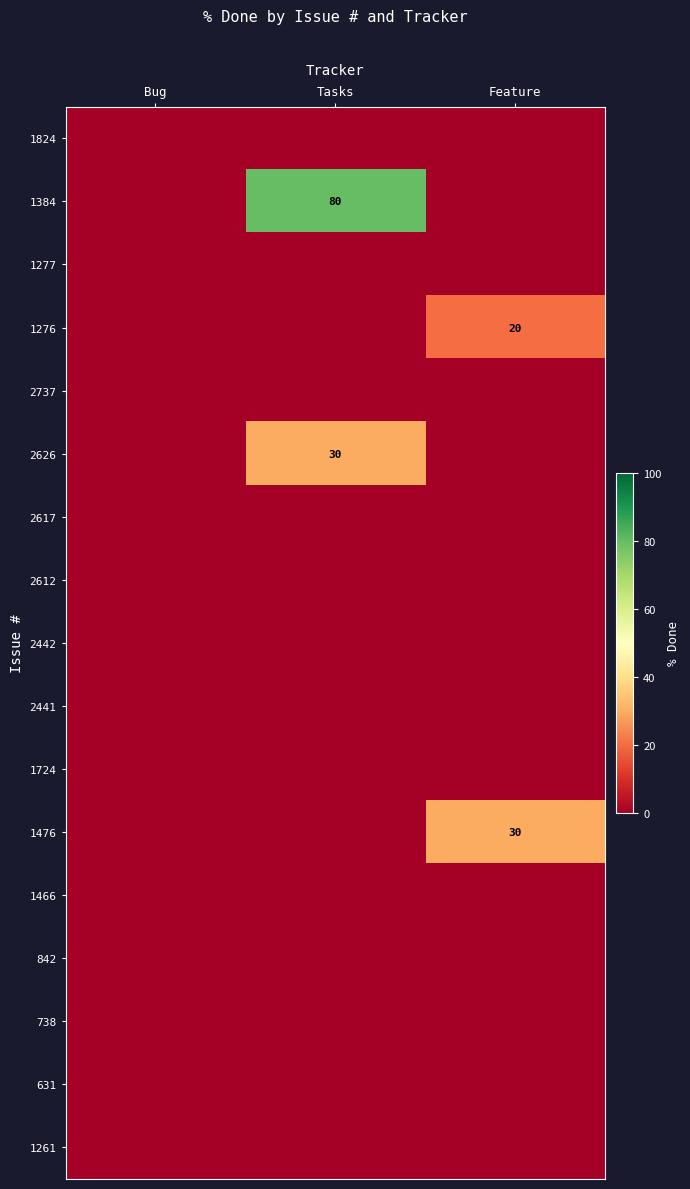

True or false: 1476 has a value of 40 at Feature.

False